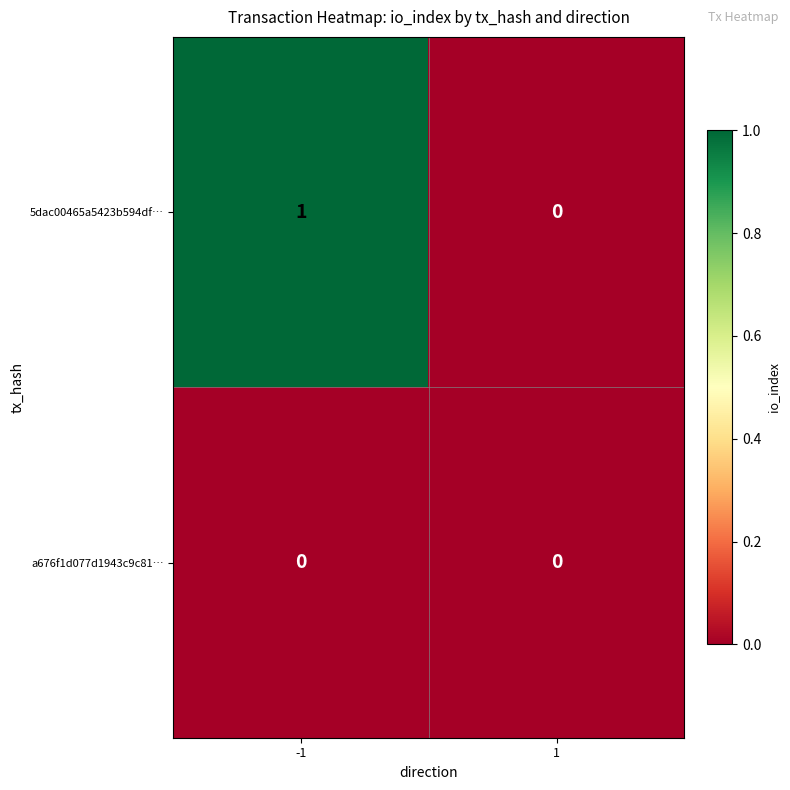

Which series has the largest range (max minus min)?

5dac00465a5423b594df…